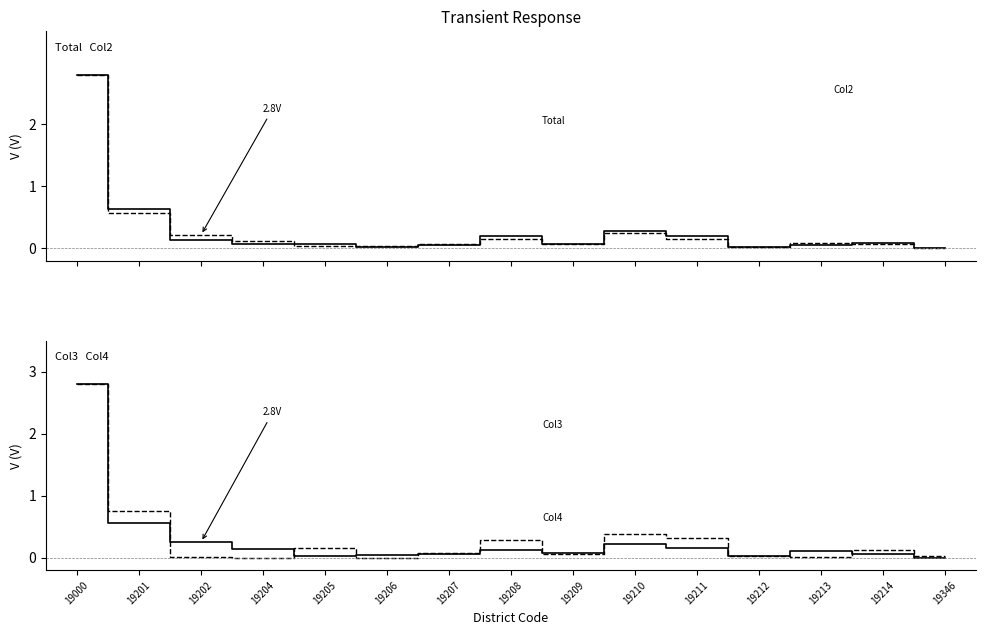

The value of Total at 19204 is 0.0. True or false?

False